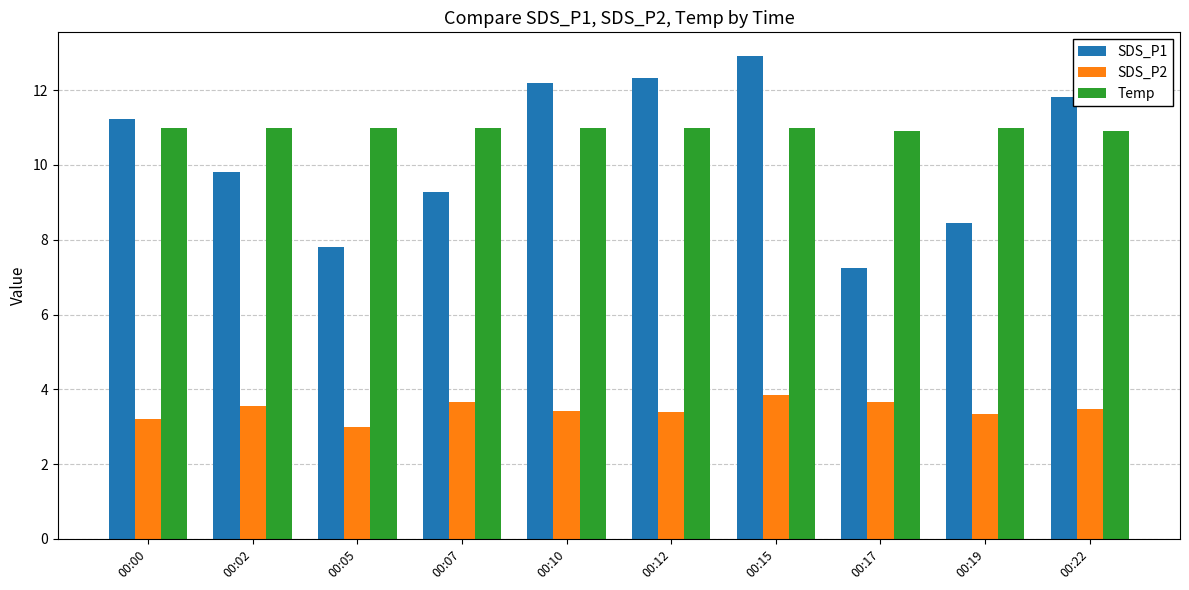

Which series has the largest range (max minus min)?

SDS_P1